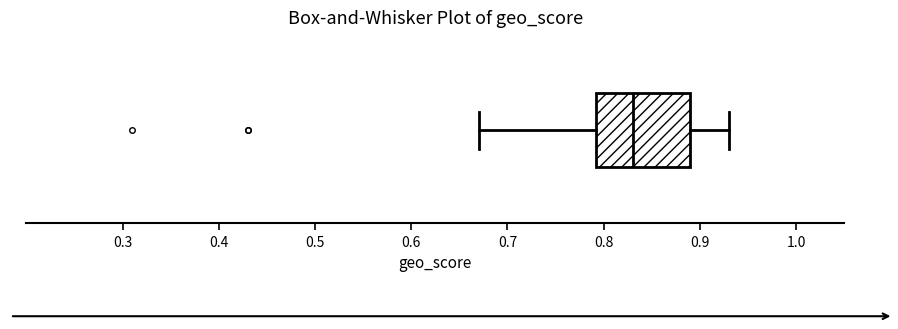

Read this box plot against the x-axis: the position of the median line, the range covered by the box, and the ends of both whiskers. The values are not printed on the chart, so give them approximately, as read against the axis.

median 0.83, box 0.79 to 0.89, whiskers 0.67 to 0.93